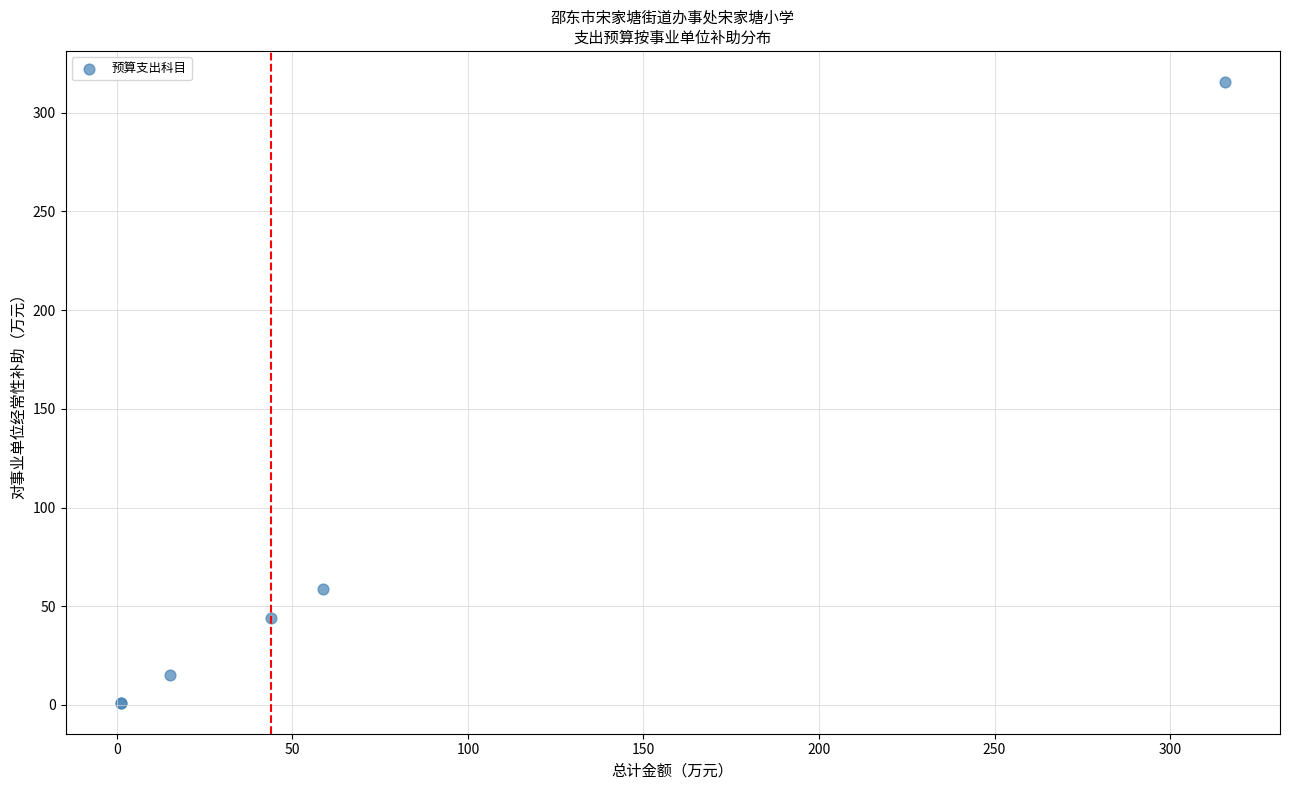

What Y value in the scatter plot is closest to 158?

58.6